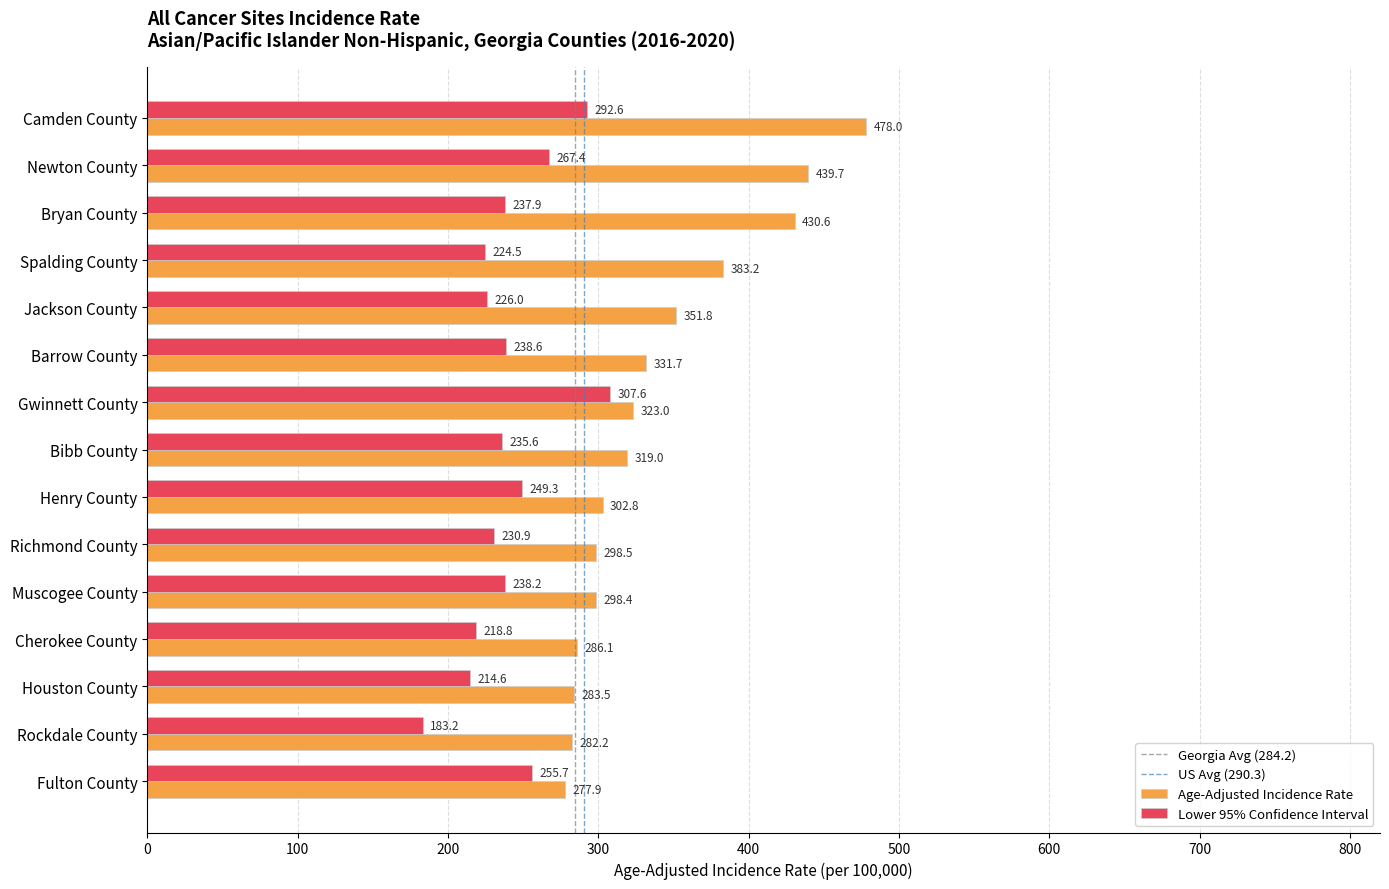

Rank the series by their average value, from highest to lowest.

Age-Adjusted Incidence Rate, Lower 95% Confidence Interval